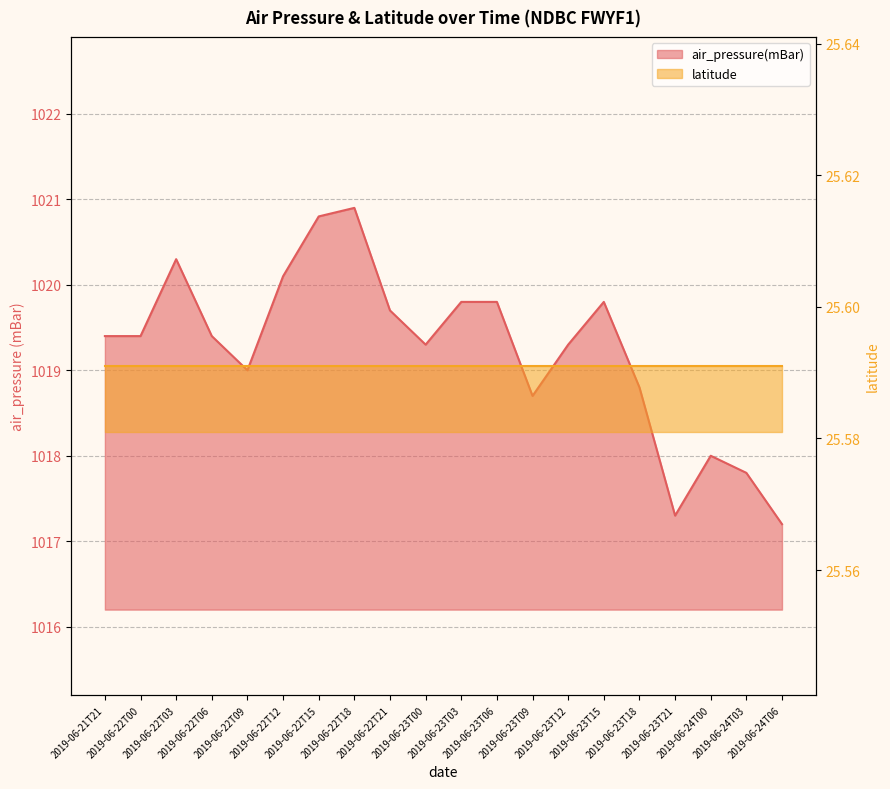

What is the smallest value displayed?

1017.2